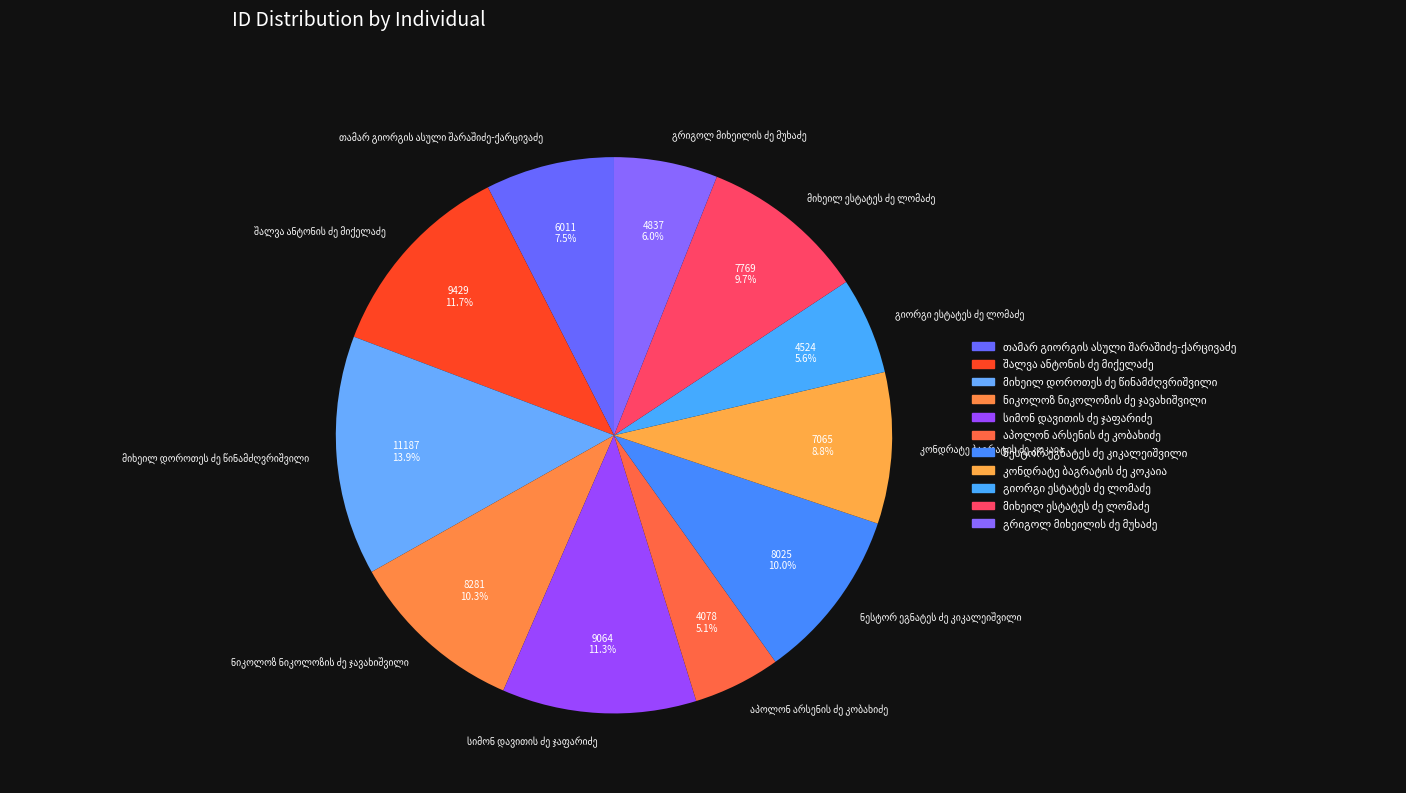

How many segments does this pie chart have?

11